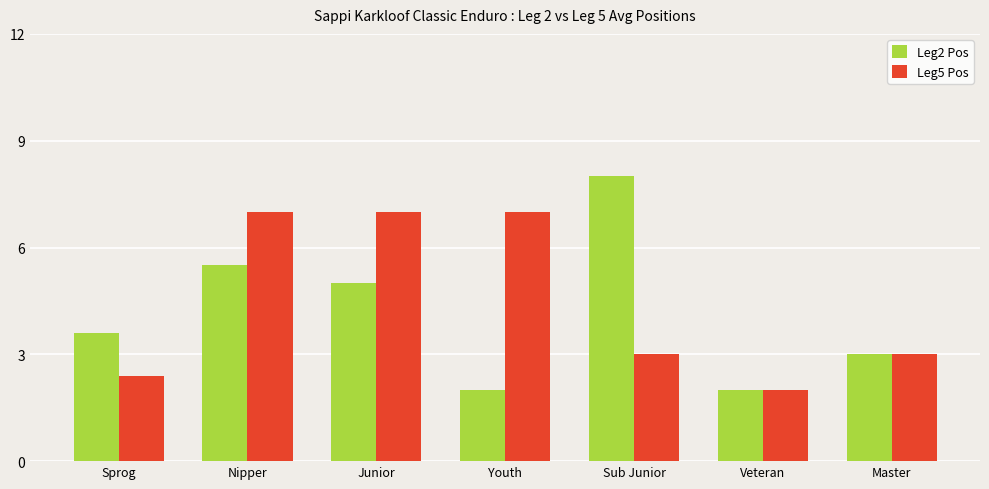

What is the maximum value for Leg2 Pos?

8.0